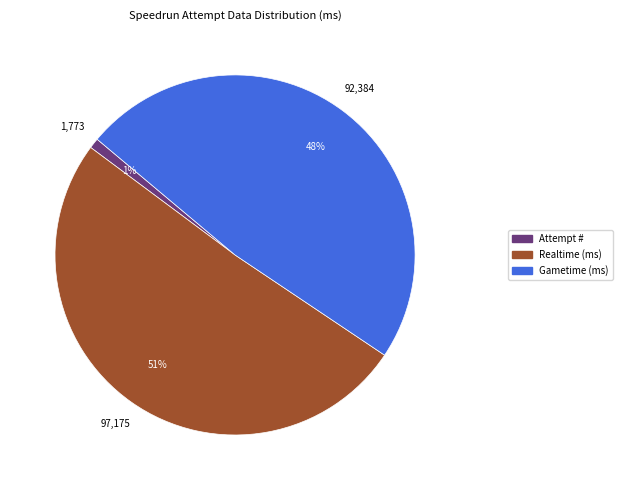

Which slice is the smallest?

Attempt #